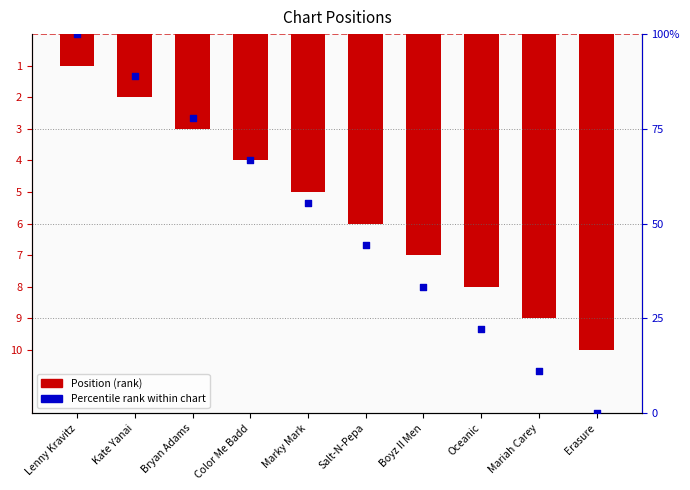

Which series reaches the maximum Y coordinate?

Percentile rank